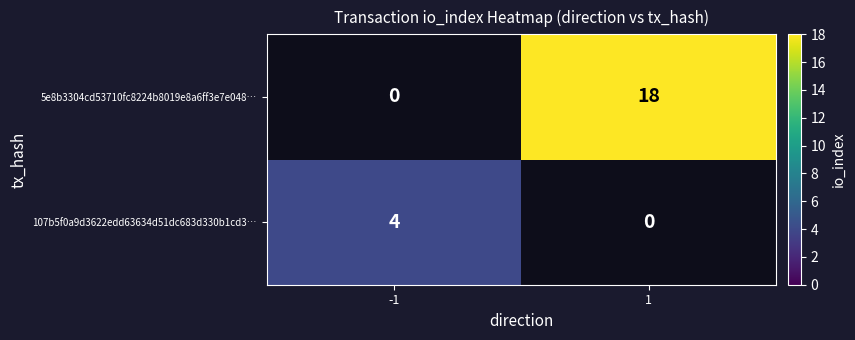

True or false: 107b5f0a9d3622edd63634d51dc683d330b1cd3… has a value of 4 at -1.

True